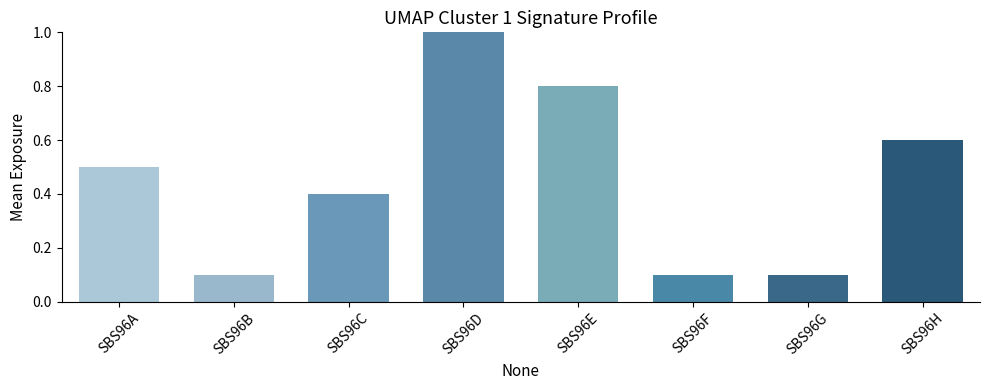

Reading right to left, what are all the values shown in this chart?

0.6	0.1	0.1	0.8	1.0	0.4	0.1	0.5